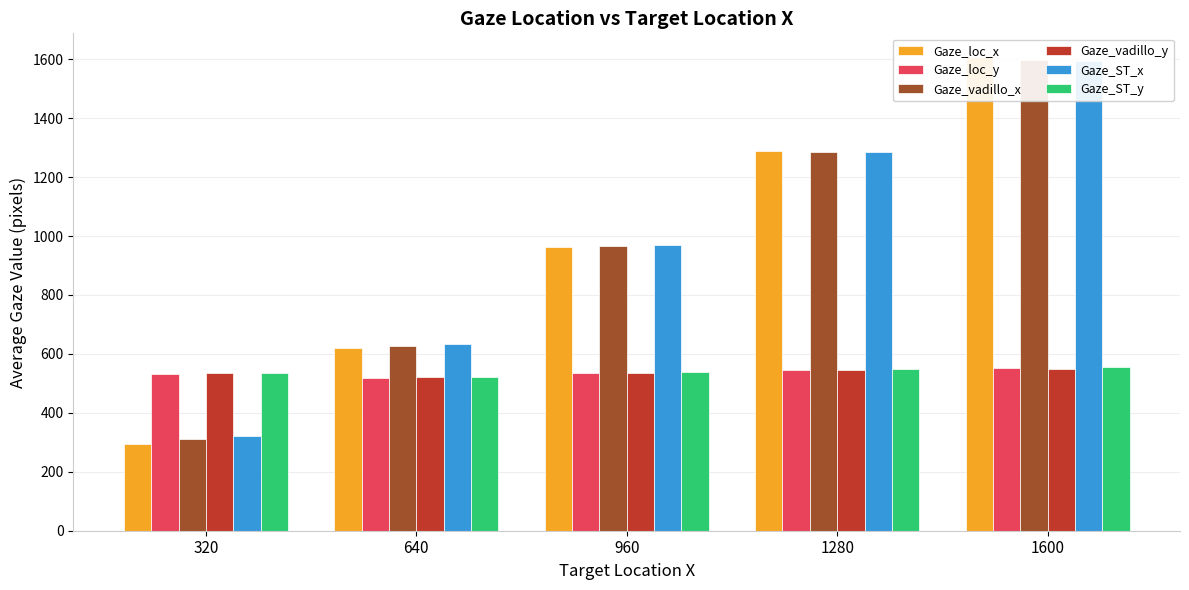

The value of Gaze_loc_x at 640 is 148.9. True or false?

False